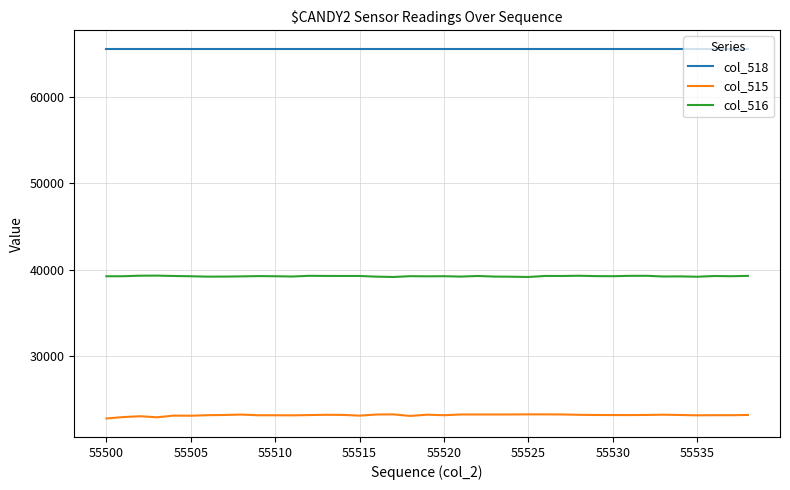

Which series has the largest total across all categories?

col_518